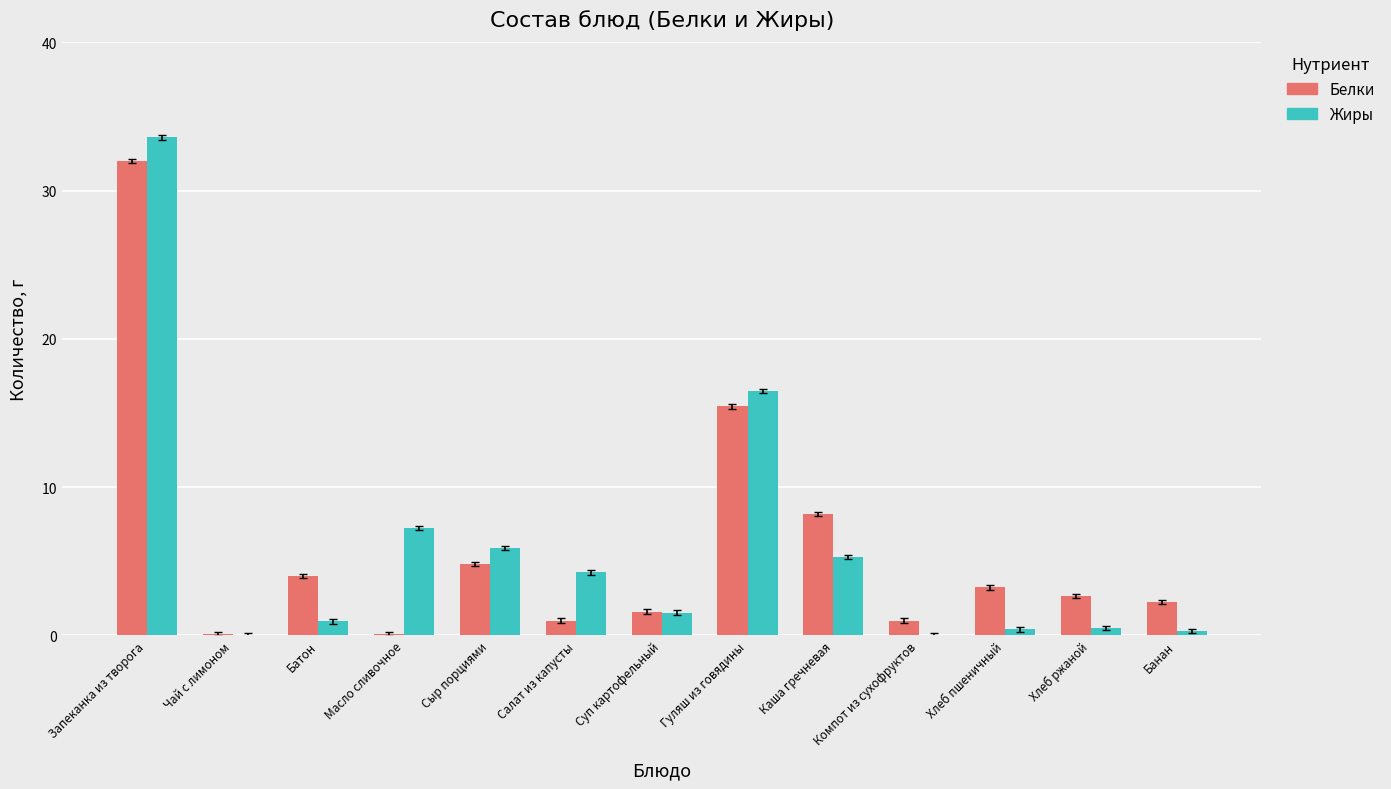

How many data points in Белки are above 2?

8